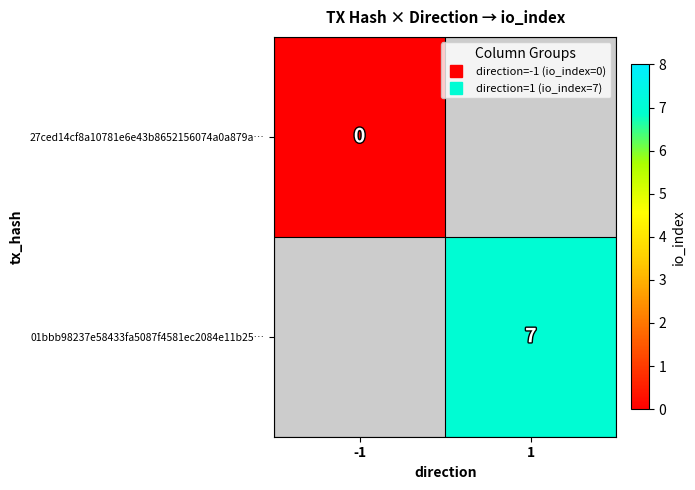

List the series in order of their peak value, lowest first.

27ced14cf8a10781e6e43b8652156074a0a879a…, 01bbb98237e58433fa5087f4581ec2084e11b25…